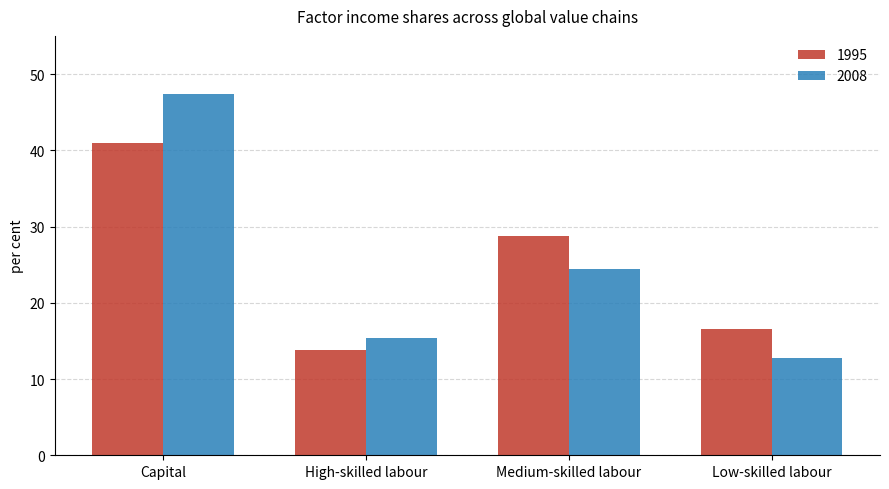

Reading left to right, what are all the values shown in this chart?

1995: 40.9	13.8	28.7	16.6
2008: 47.4	15.4	24.4	12.8